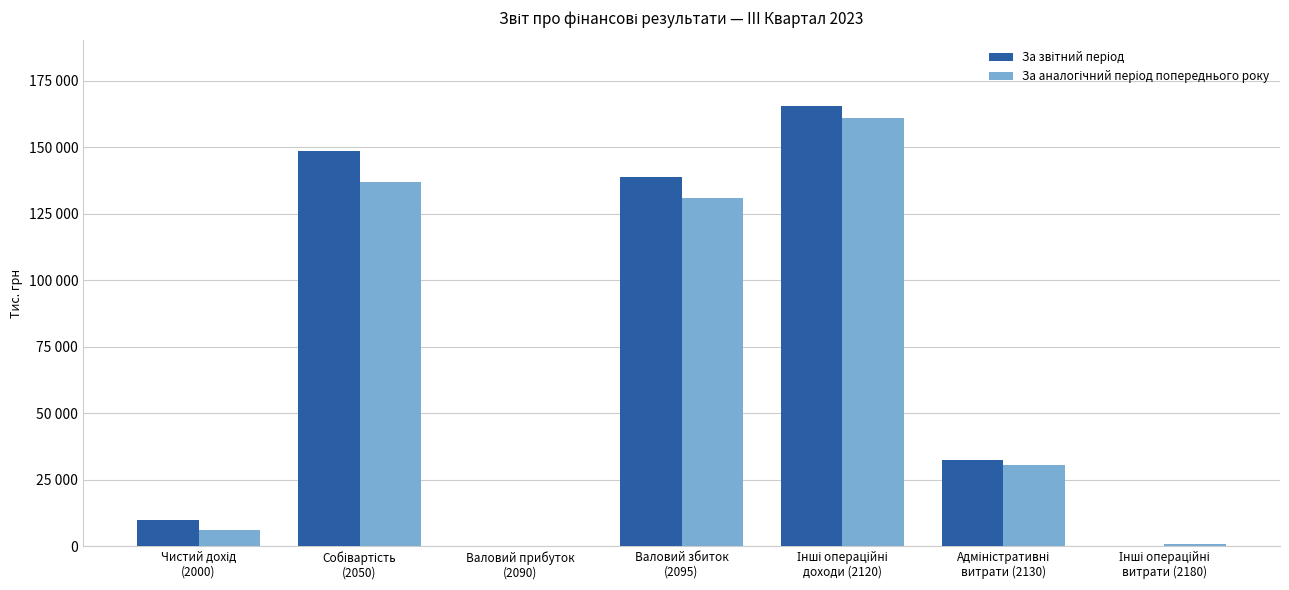

Are the bars horizontal?

No